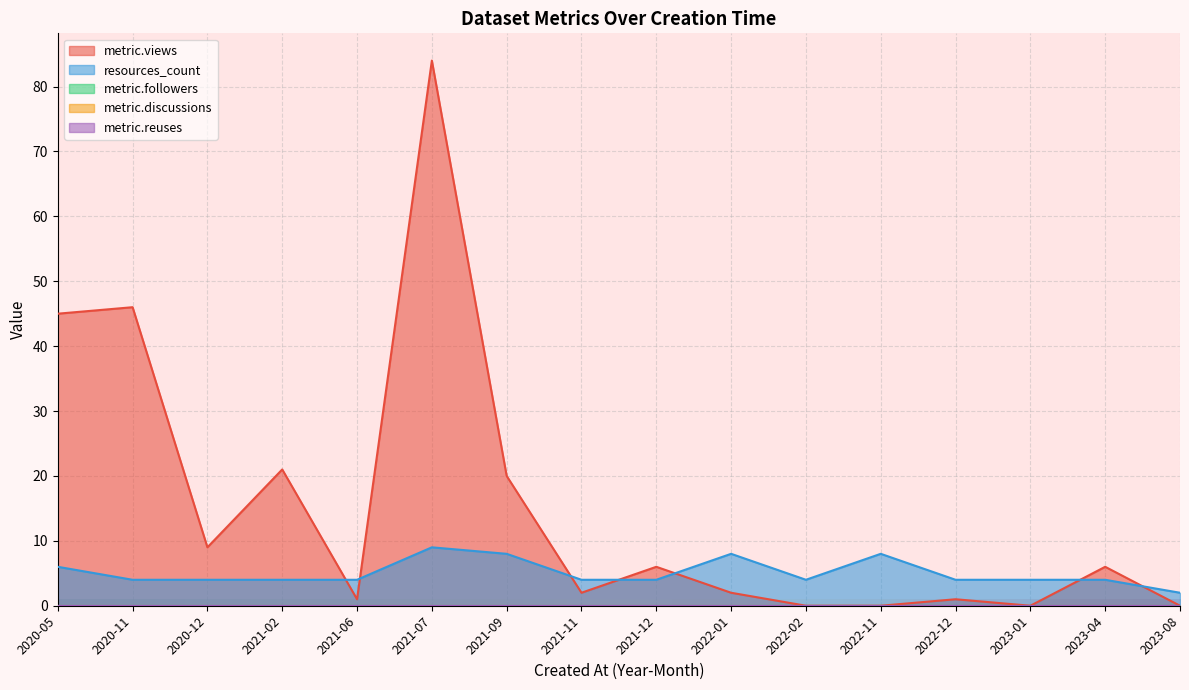

Which category has the lowest value in the metric.reuses series?

2023-08